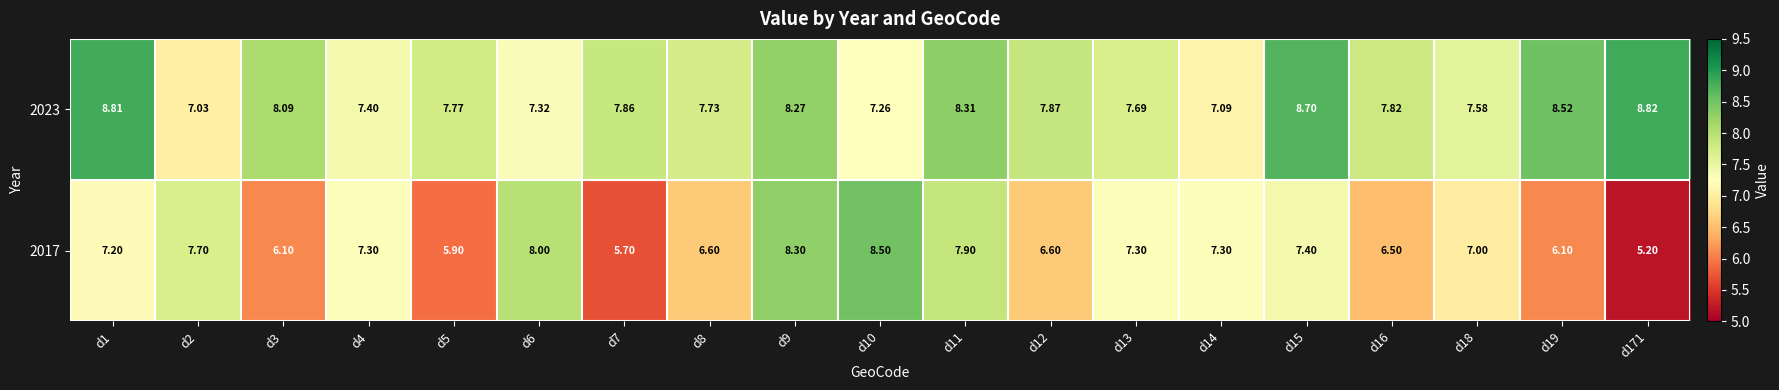

What is the greatest value displayed?

8.8